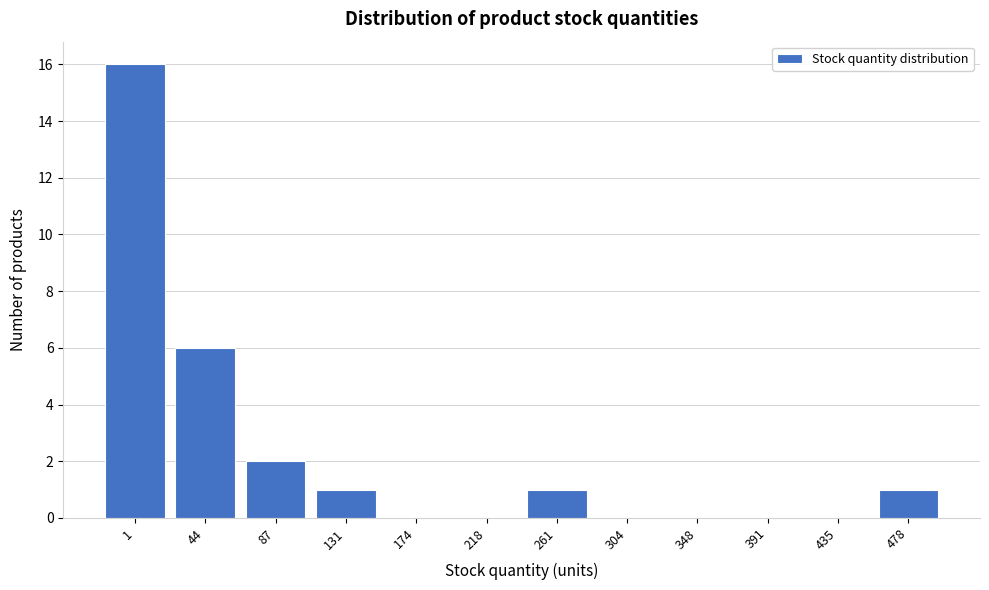

Reading right to left, transcribe all the data shown in this chart.

478=1	435=0	391=0	348=0	304=0	261=1	218=0	174=0	131=1	87=2	44=6	1=16